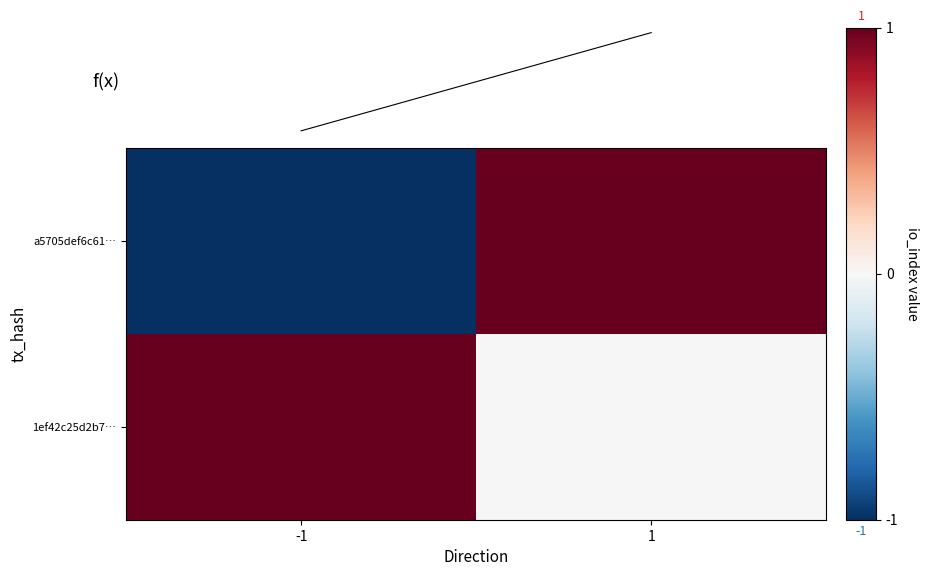

Which label corresponds to the largest value in the chart?

1